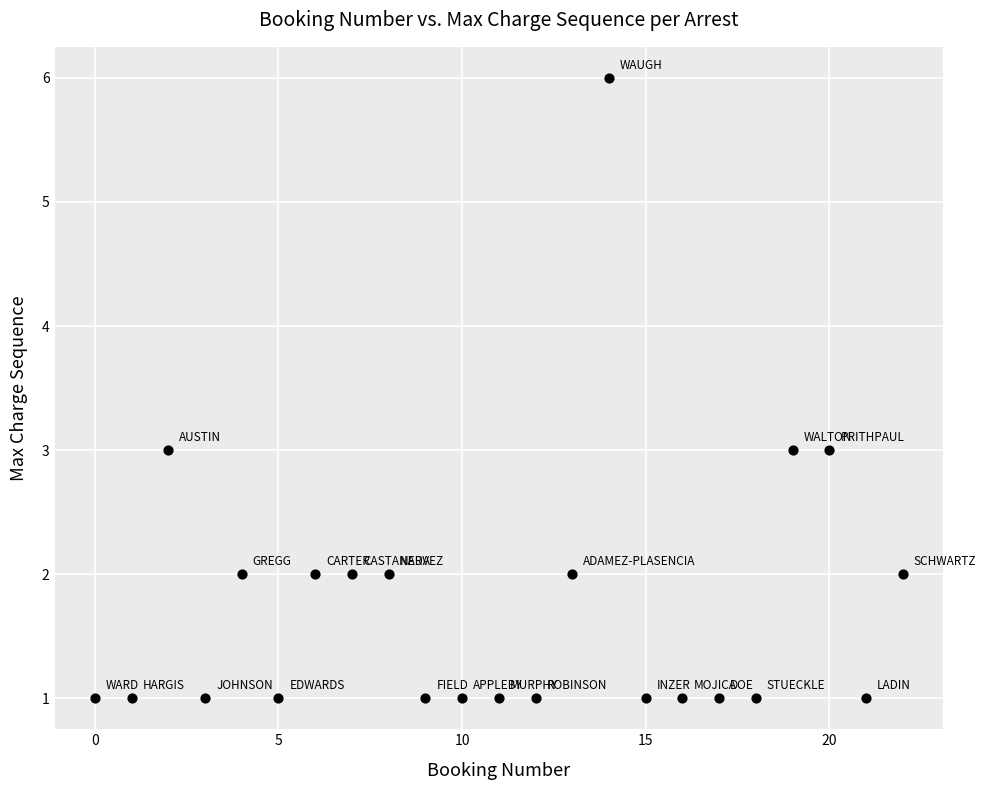

What is the range of Y values (max minus min)?

5